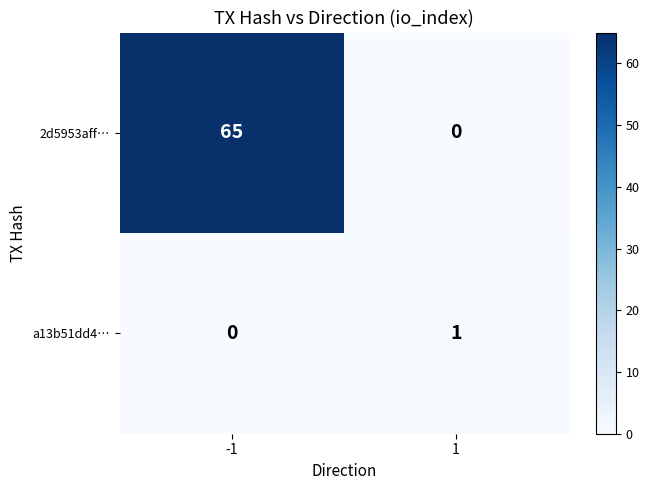

Which series has the largest total across all categories?

2d5953aff…